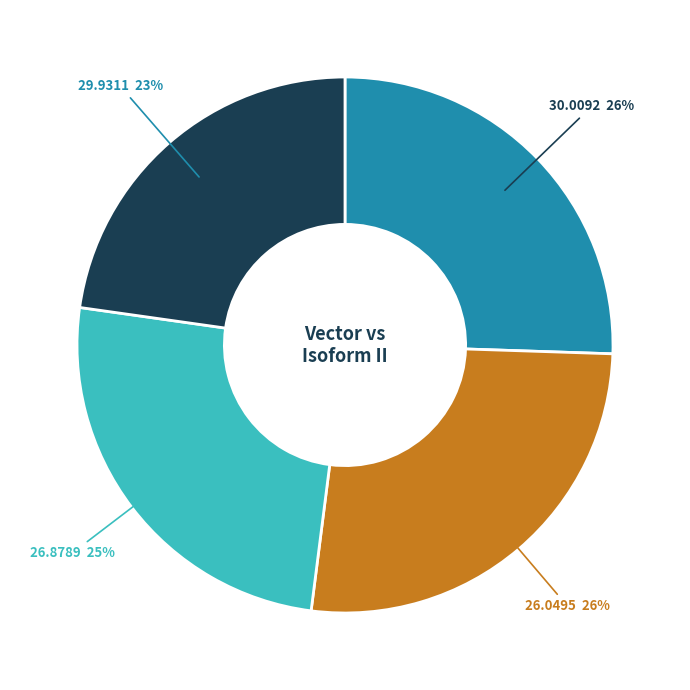

To the nearest percent, what is the average slice percentage?

25%